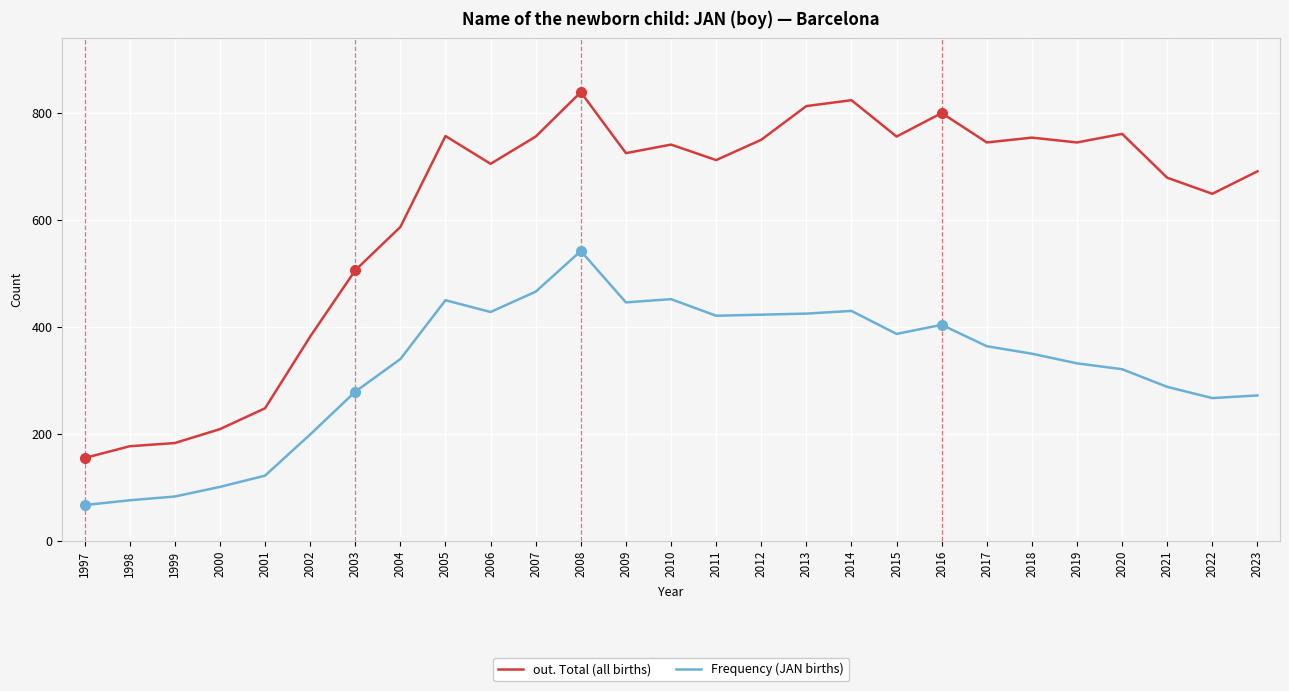

Is the value of Frequency (JAN births) at 2023 greater than the value of out. Total (all births) at 2017?

No